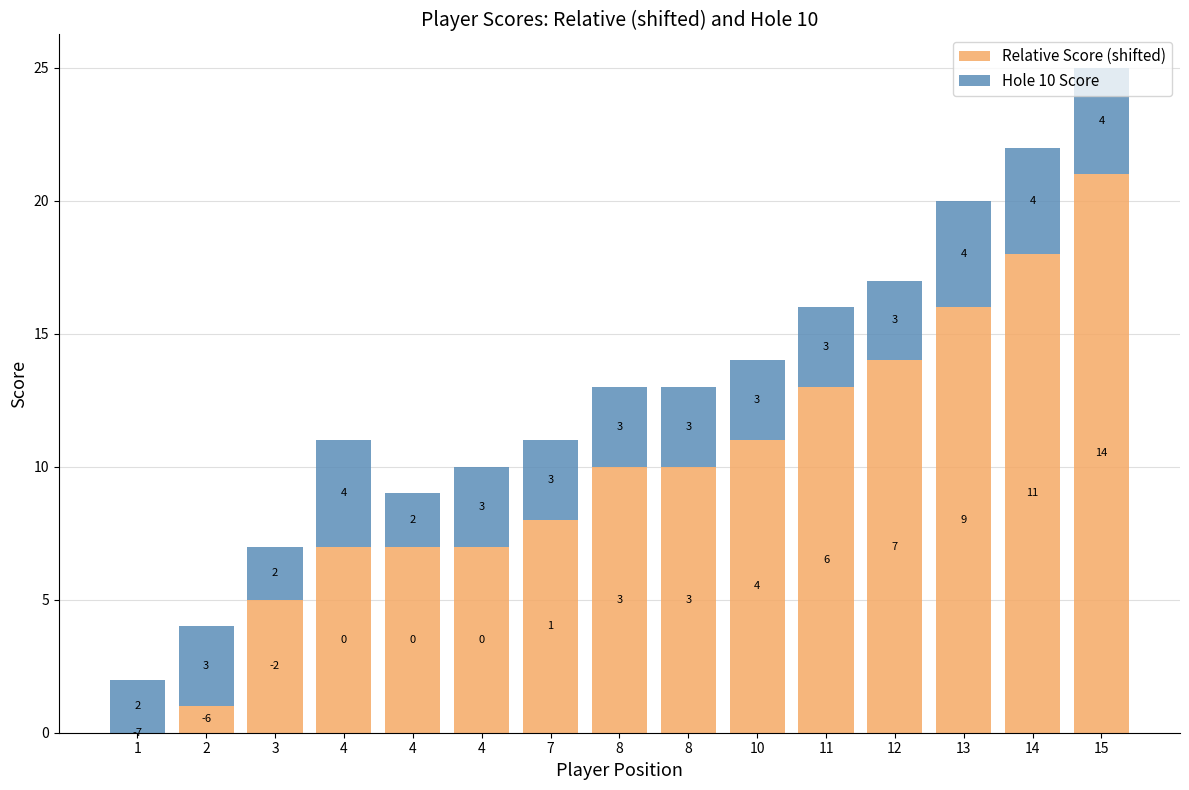

Which series has the widest spread of values?

Relative Score (shifted)